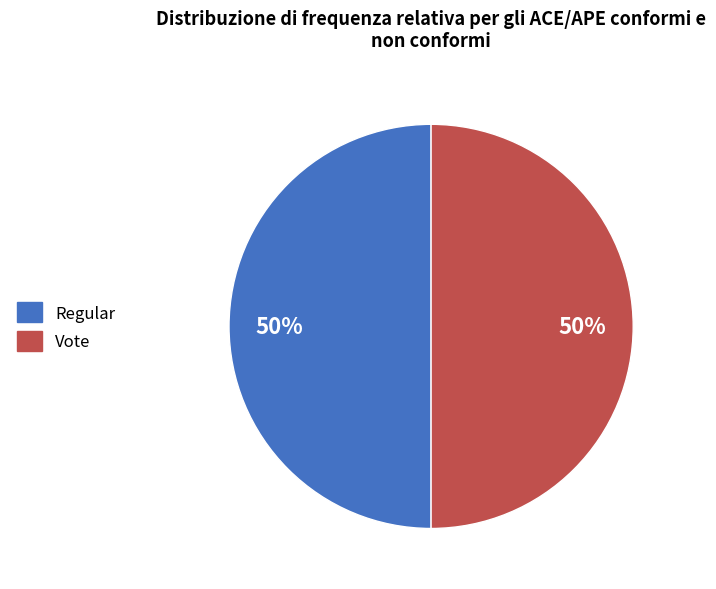

Do Regular and Vote together represent more than half of the pie?

Yes